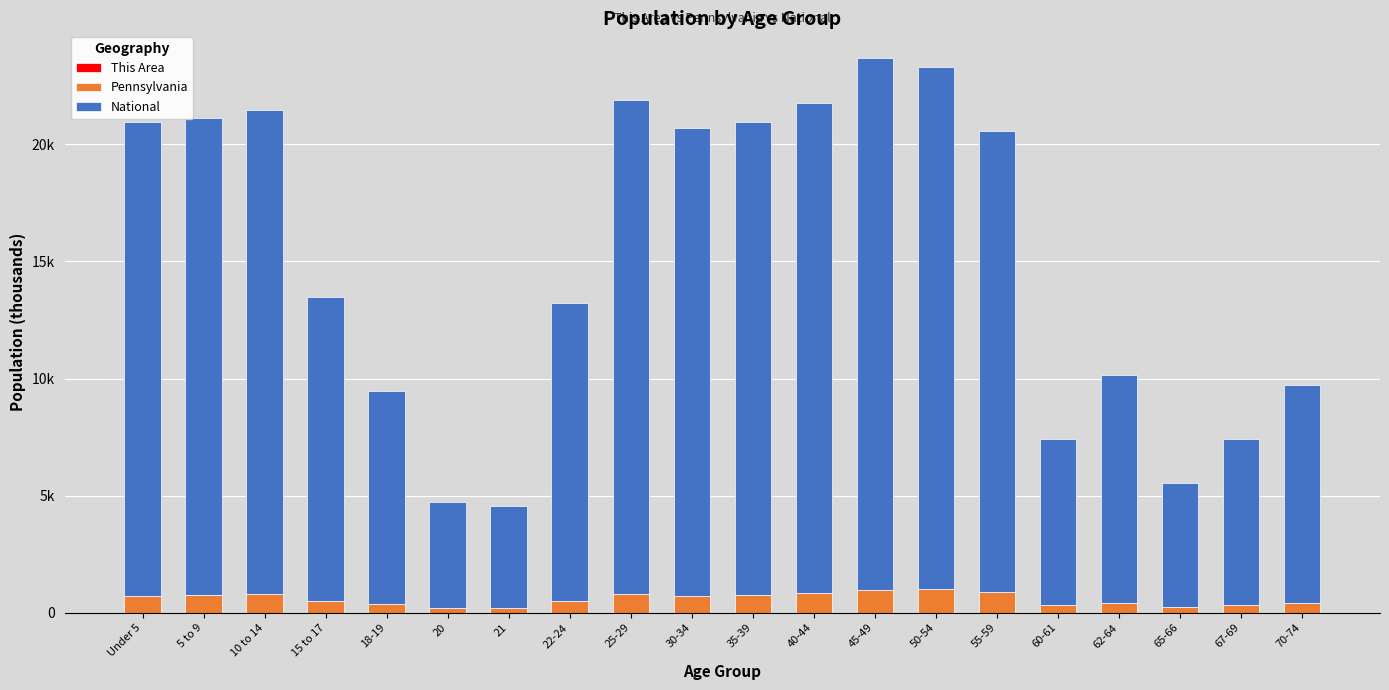

Does the chart contain stacked bars?

Yes